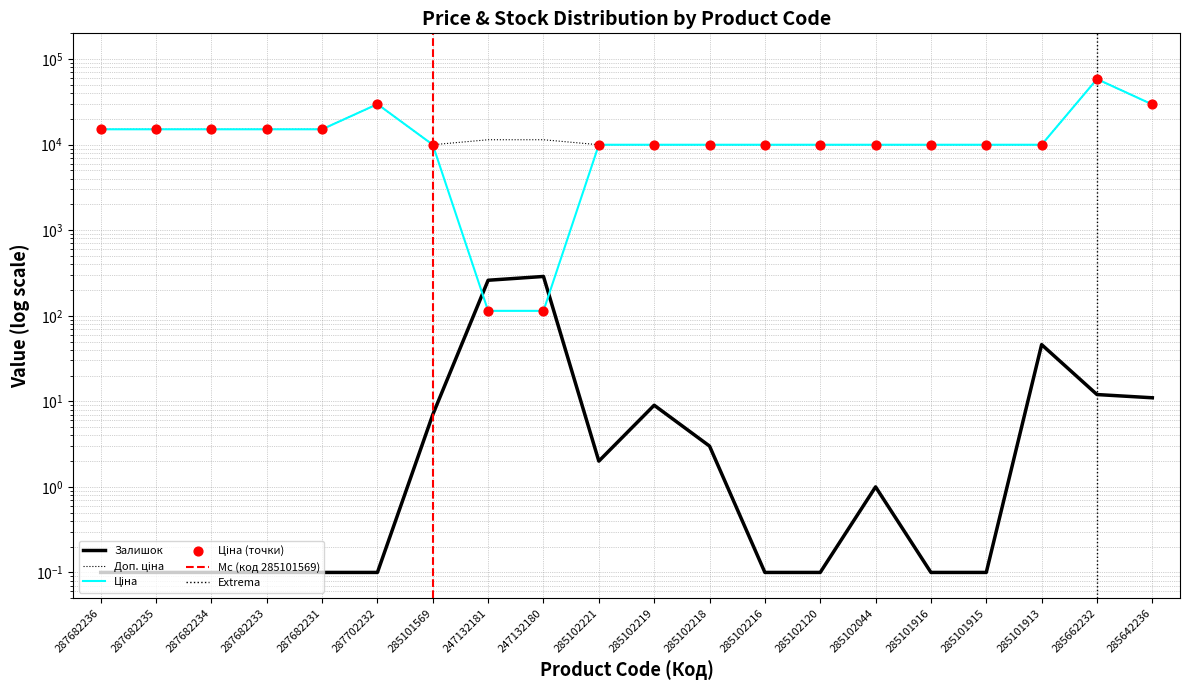

Which series contains the highest Y value?

Ціна